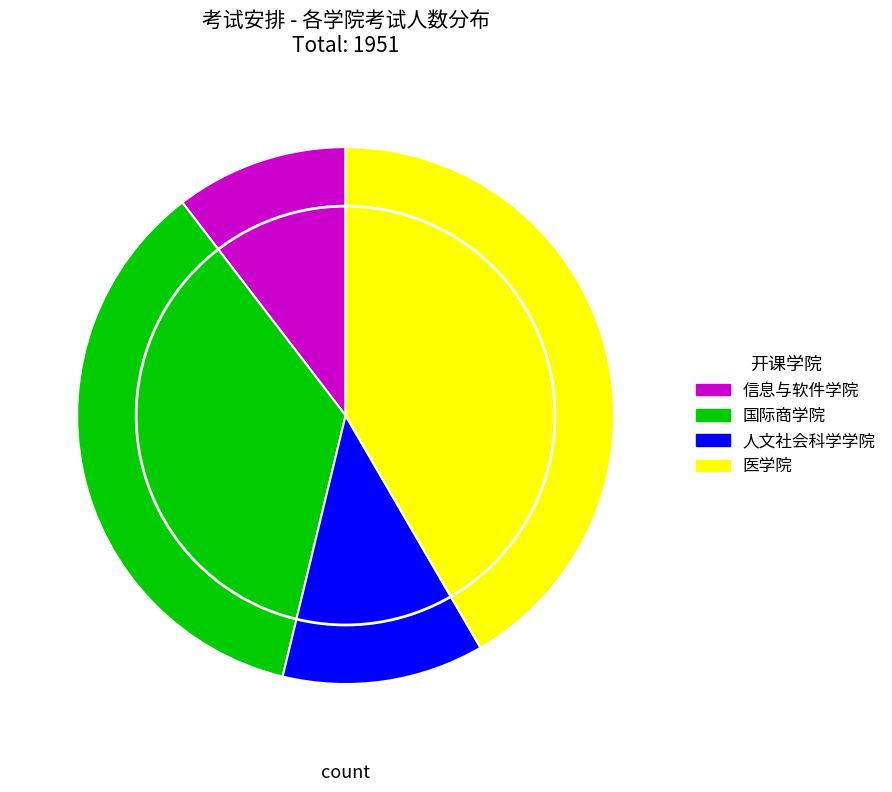

Approximately how many times larger is the value at 人文社会科学学院 compared to 信息与软件学院?

1.2